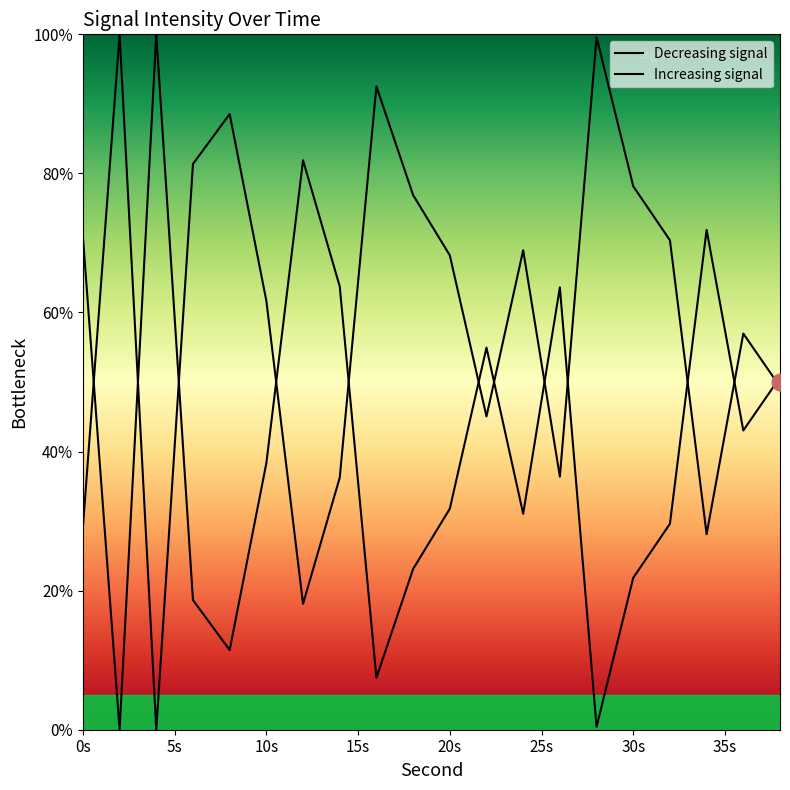

Where is the data nearest to the value 50?

38